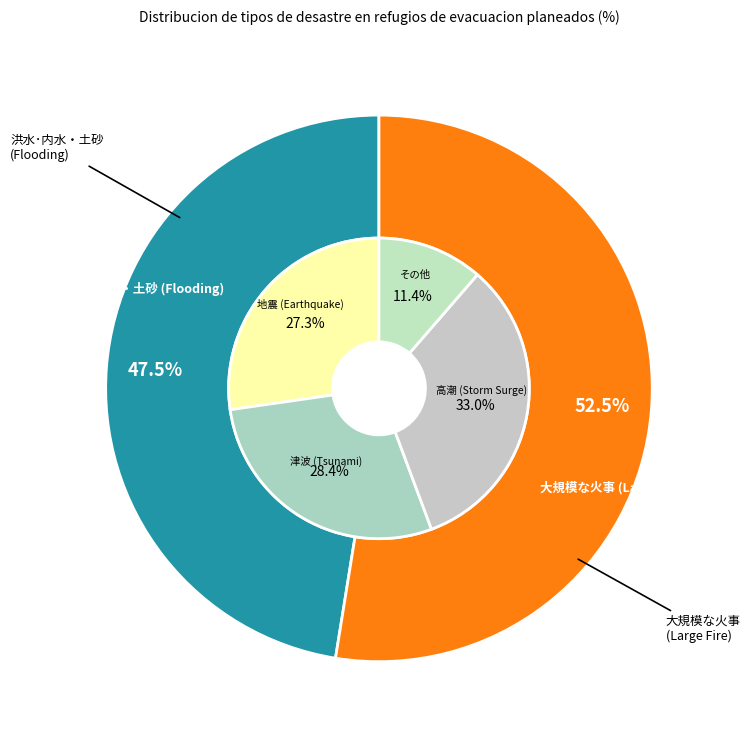

Does 津波 account for over 50% of the chart?

No